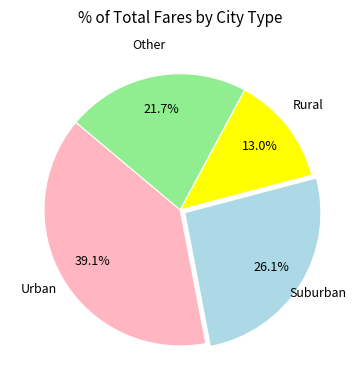

Is Rural the majority of the pie?

No